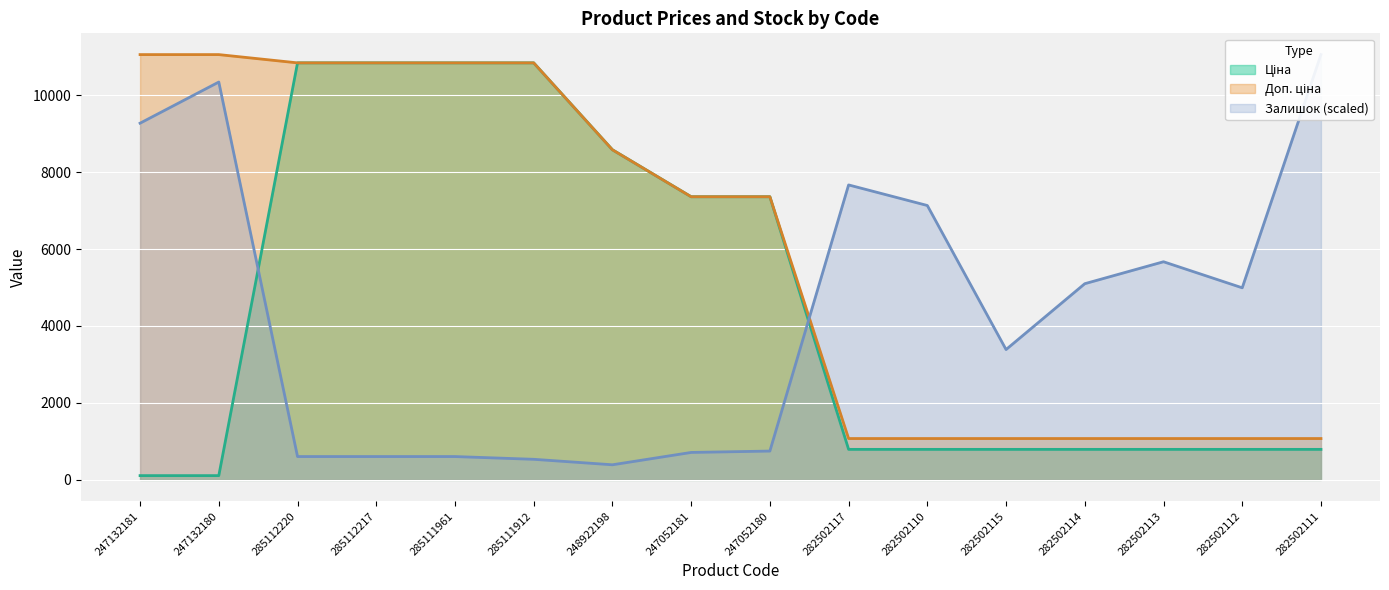

Is the value of Залишок at 282502112 greater than the value of Доп. ціна at 282502111?

Yes